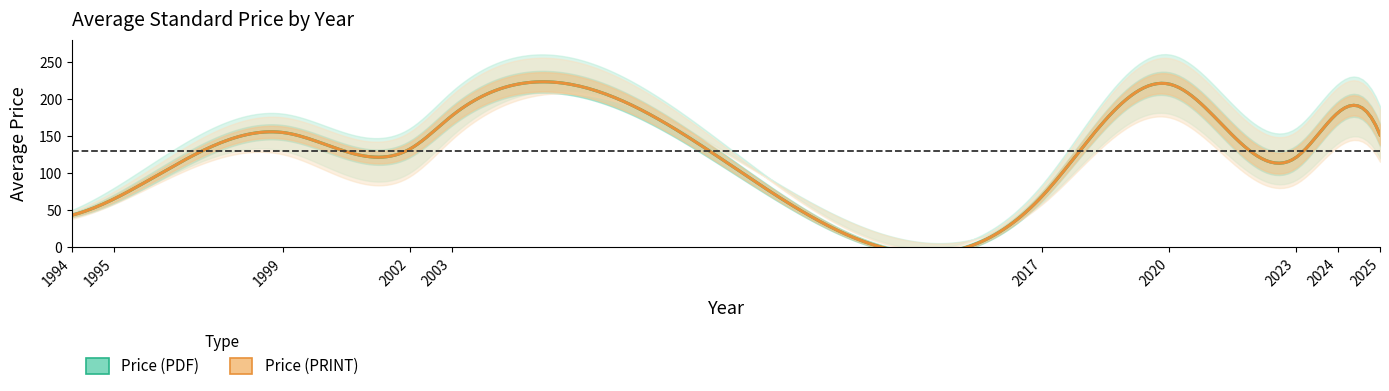

True or false: Price (PRINT) and Price (PDF) intersect in this chart.

False